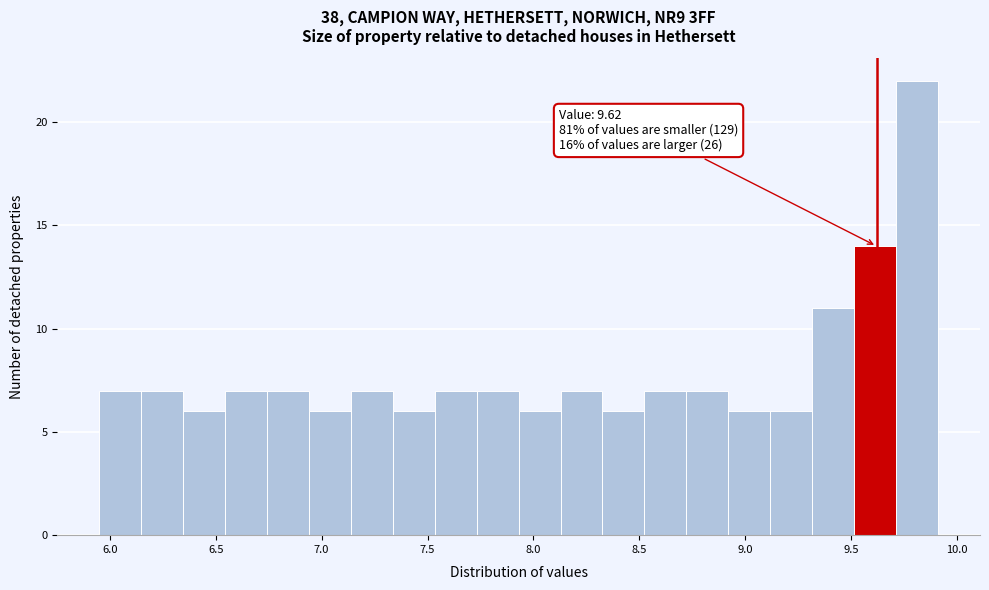

Read against the x-axis, roughly where is the centre of the tallest bar?

9.80